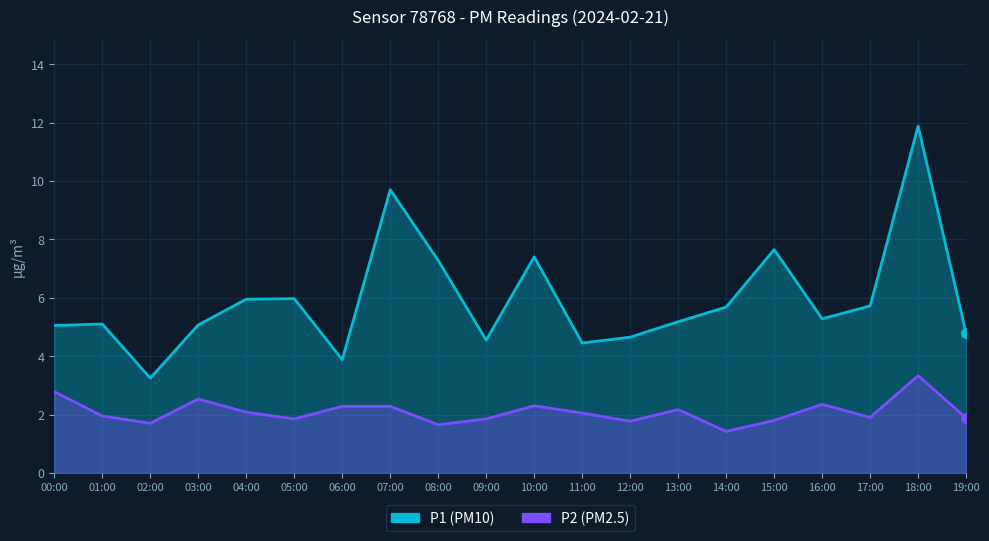

How many interior local peaks does the P2 series have?

5